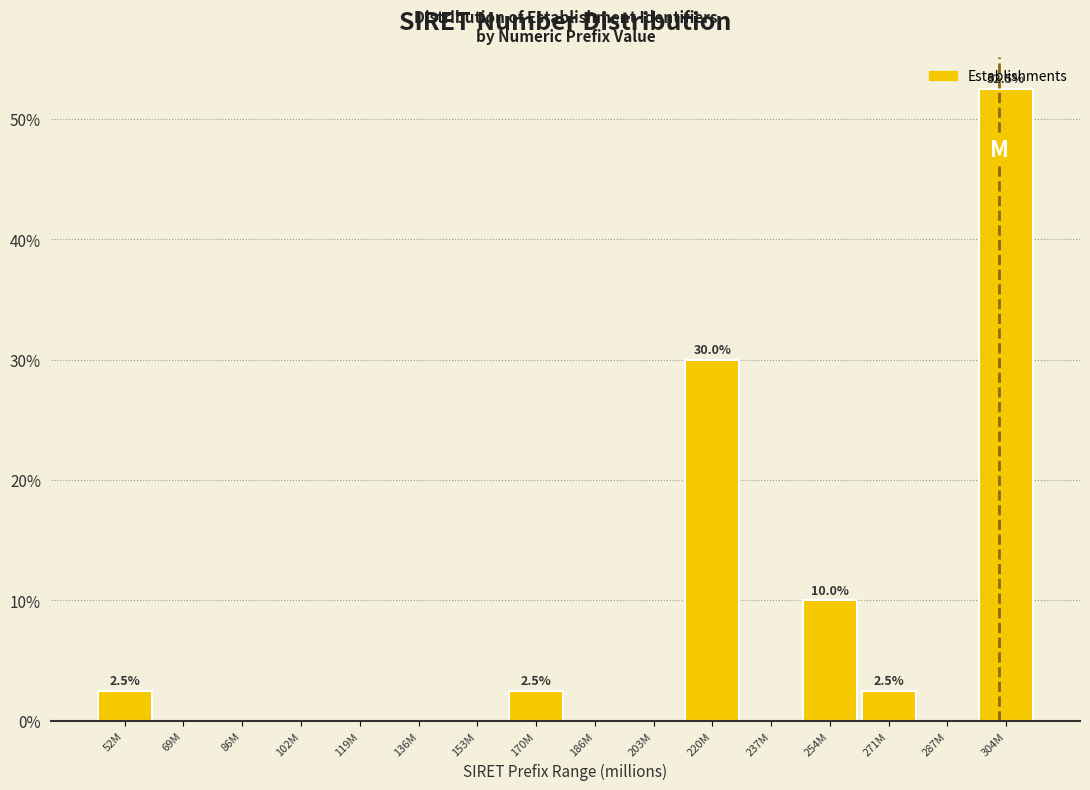

At which label is the value closest to 26?

220M